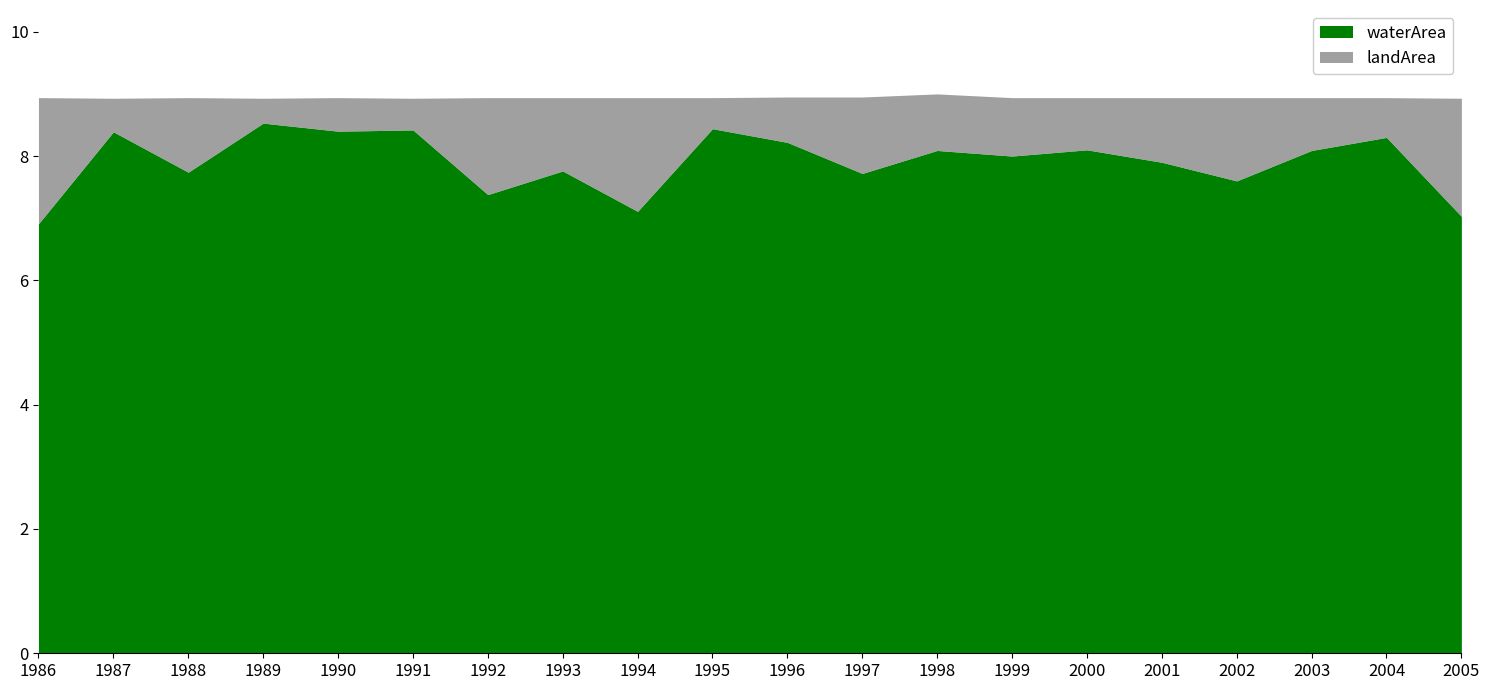

Reading right to left, extract all data points from this chart.

waterArea: 7.0	8.3	8.1	7.6	7.9	8.1	8.0	8.1	7.7	8.2	8.4	7.1	7.8	7.4	8.4	8.4	8.5	7.7	8.4	6.9
landArea: 1.9	0.6	0.8	1.3	1.0	0.8	0.9	0.9	1.2	0.7	0.5	1.8	1.2	1.6	0.5	0.5	0.4	1.2	0.5	2.0